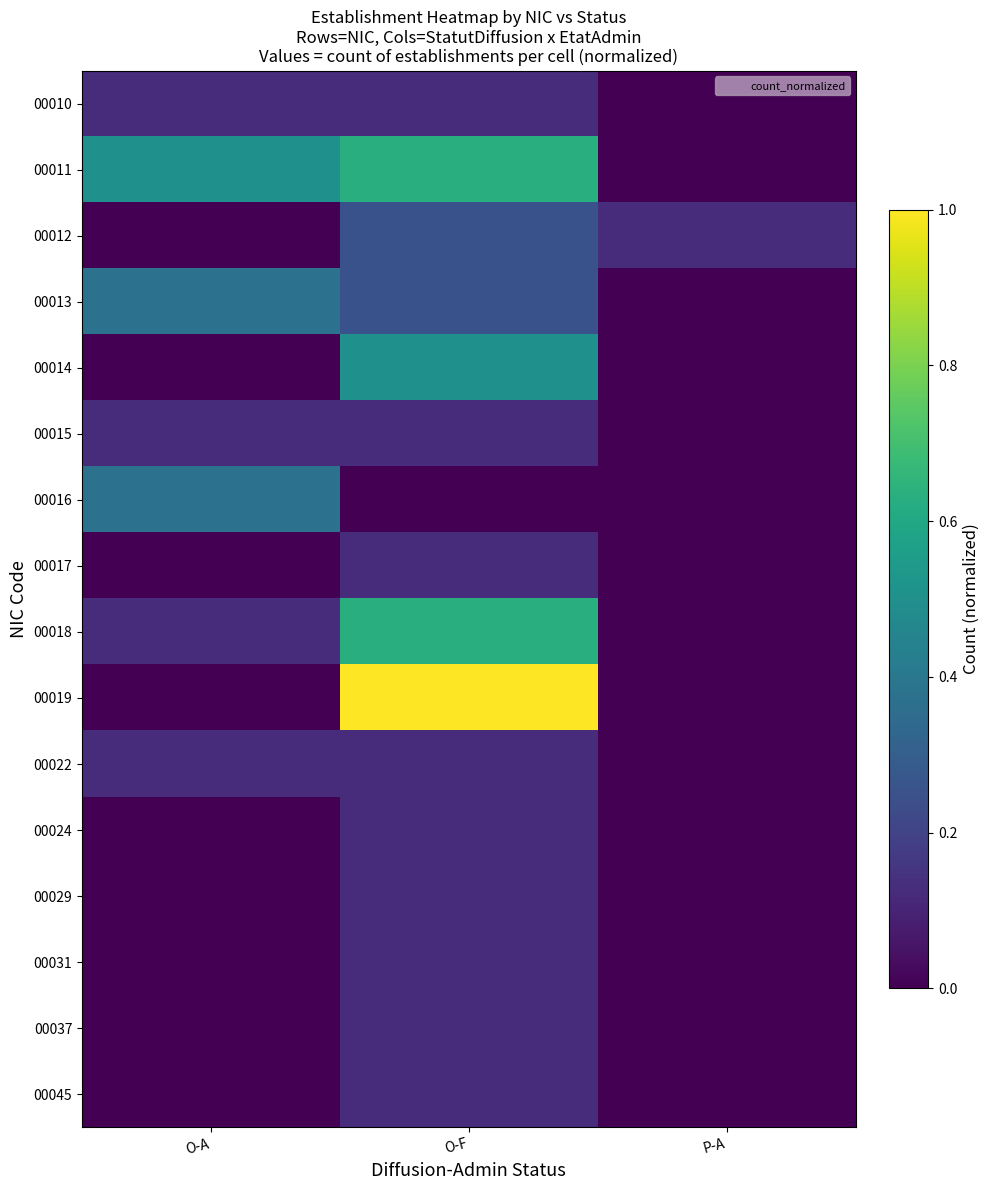

Rank the series by their maximum value, from lowest to highest.

00010, 00015, 00017, 00022, 00024, 00029, 00031, 00037, 00045, 00012, 00013, 00016, 00014, 00011, 00018, 00019